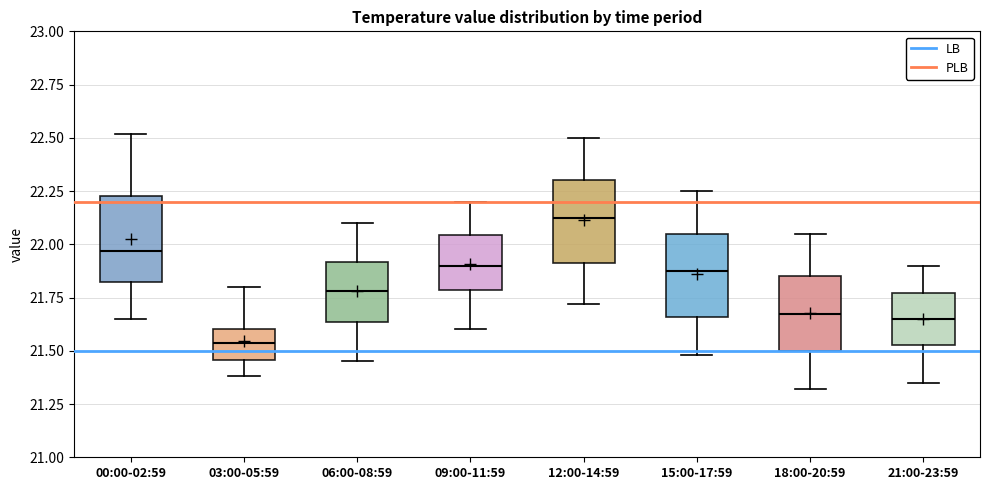

Which box has the lowest median line?

03:00-05:59